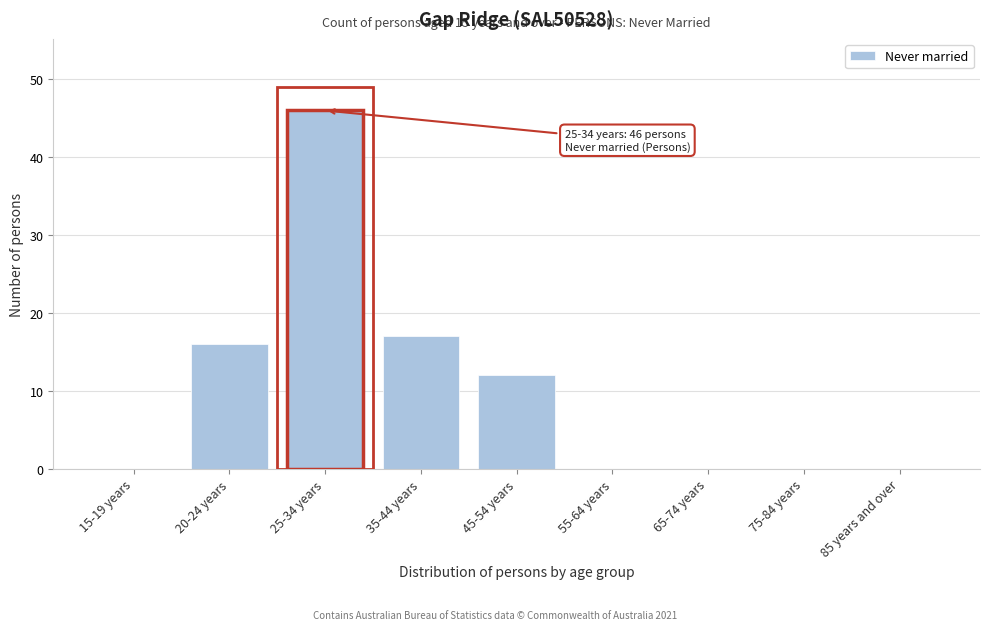

Reading left to right, transcribe all the data shown in this chart.

15-19 years=0	20-24 years=16	25-34 years=46	35-44 years=17	45-54 years=12	55-64 years=0	65-74 years=0	75-84 years=0	85 years and over=0